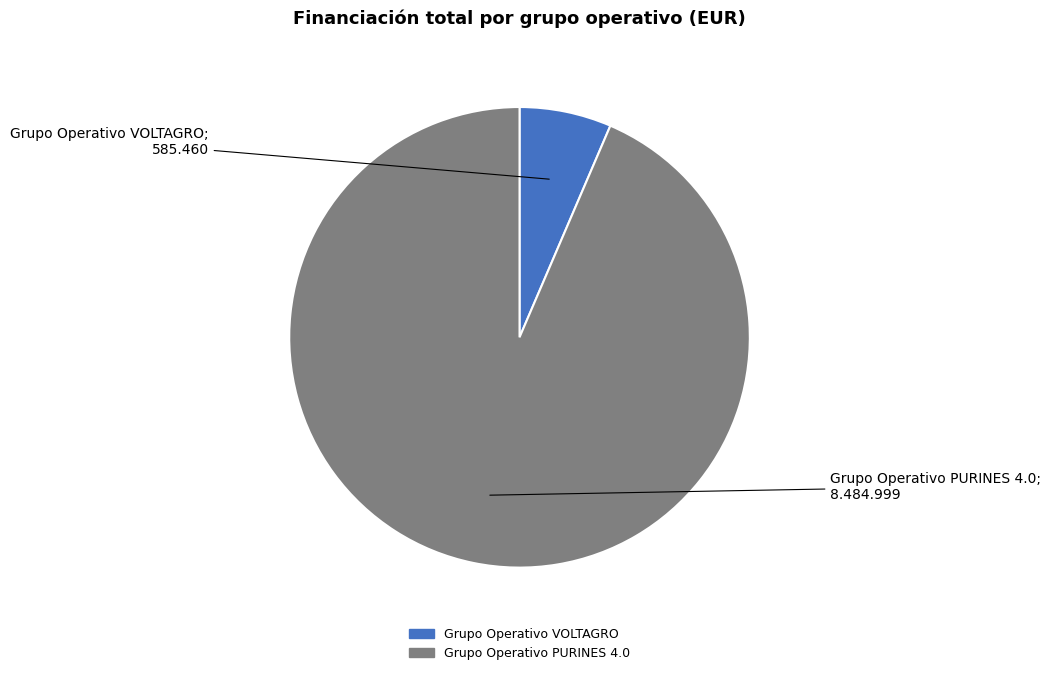

What is the ratio of the value at Grupo Operativo VOLTAGRO to the value at Grupo Operativo PURINES 4.0?

0.1